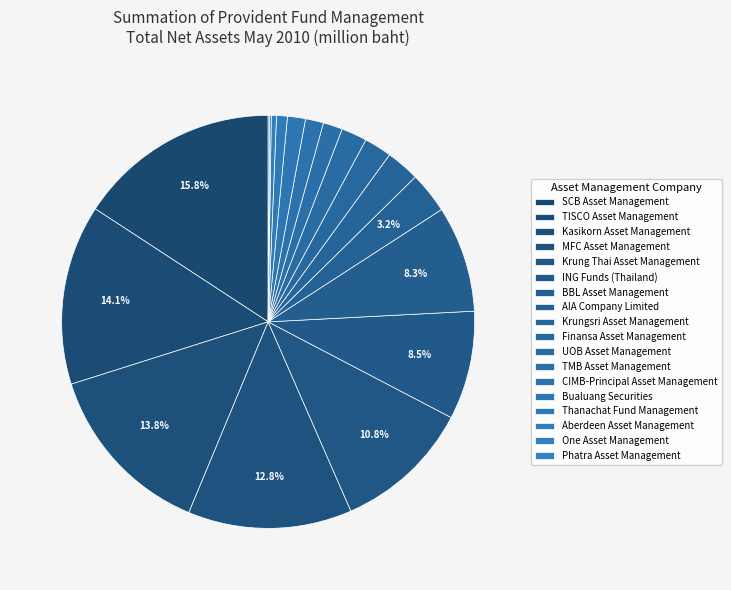

Rank the categories by value from highest to lowest.

SCB Asset Management, TISCO Asset Management, Kasikorn Asset Management, MFC Asset Management, Krung Thai Asset Management, ING Funds (Thailand), BBL Asset Management, AIA Company Limited, Krungsri Asset Management, Finansa Asset Management, UOB Asset Management, TMB Asset Management, CIMB-Principal Asset Management, Bualuang Securities, Thanachat Fund Management, Aberdeen Asset Management, One Asset Management, Phatra Asset Management